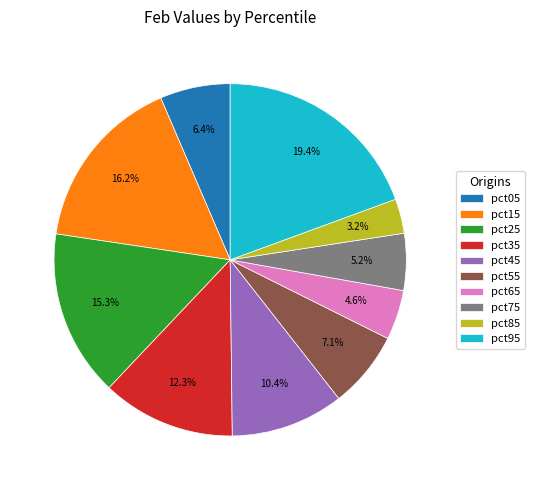

Is there a majority slice in this chart?

No